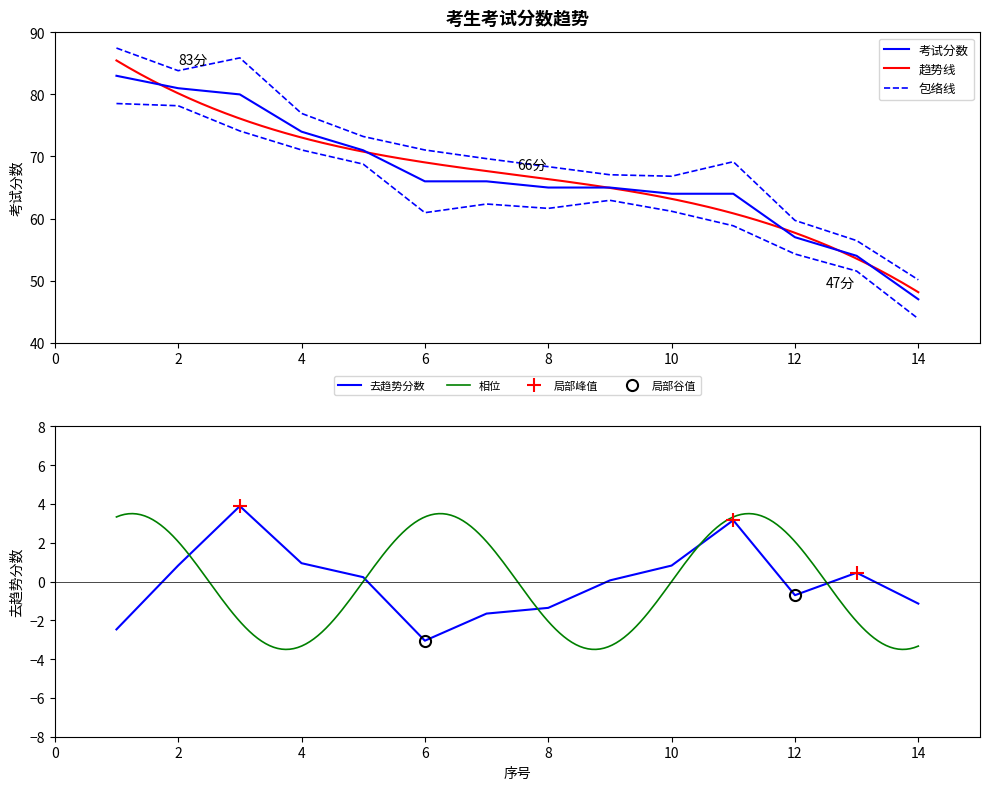

What is the difference between the values at 13 and 1?

29